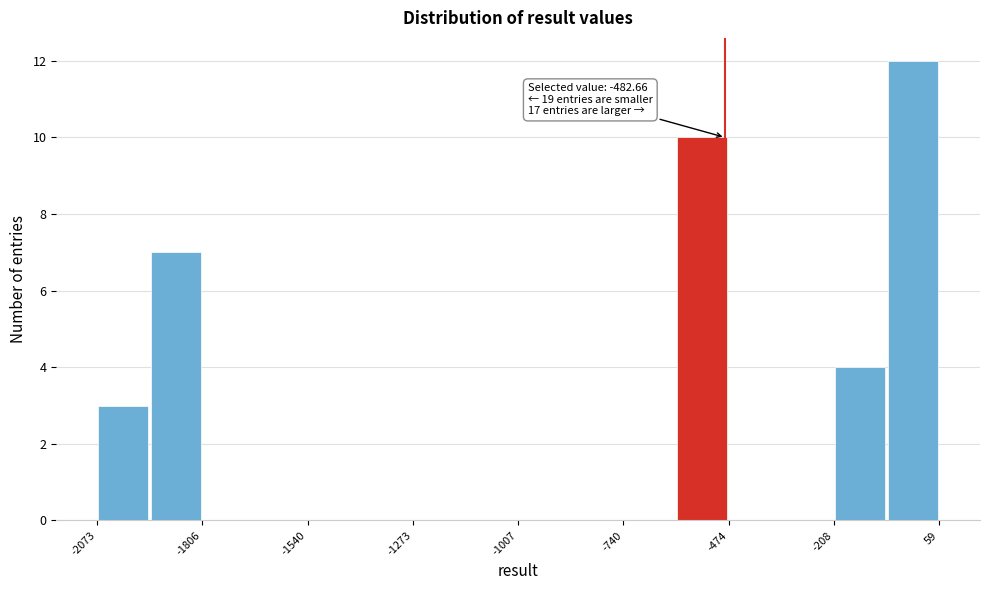

Read against the x-axis, roughly where is the centre of the tallest bar?

0